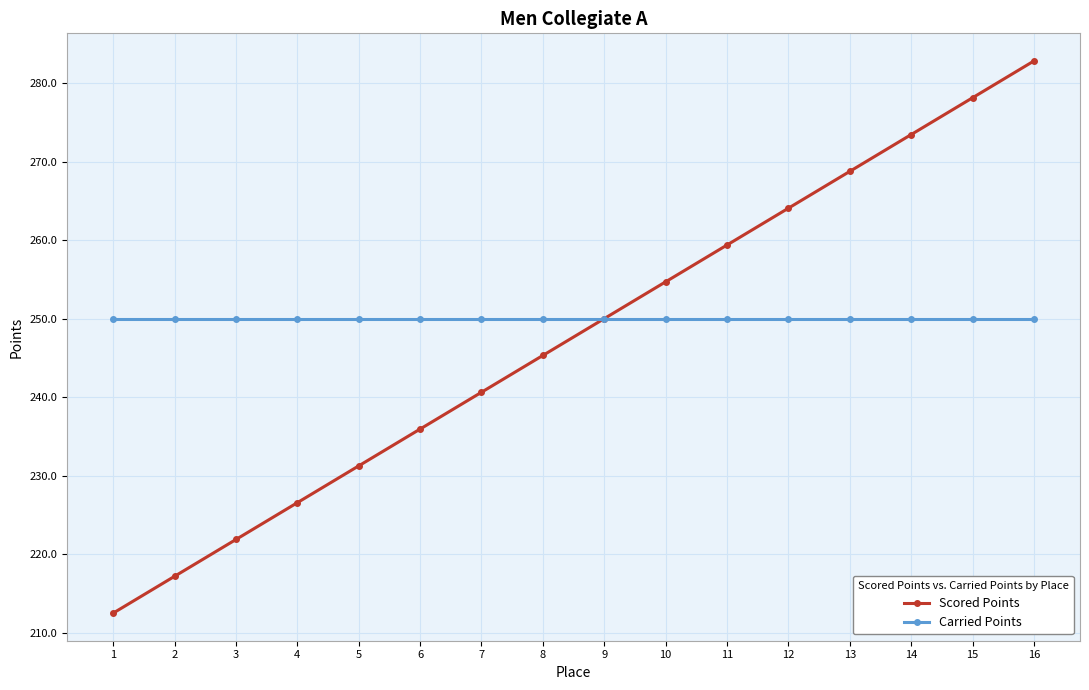

How many lines are shown in the chart?

2